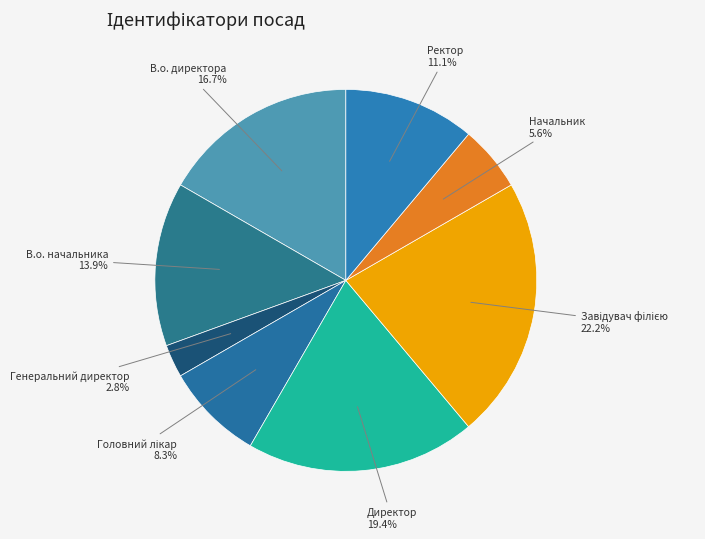

To the nearest percent, what portion does В.о. директора represent?

17%